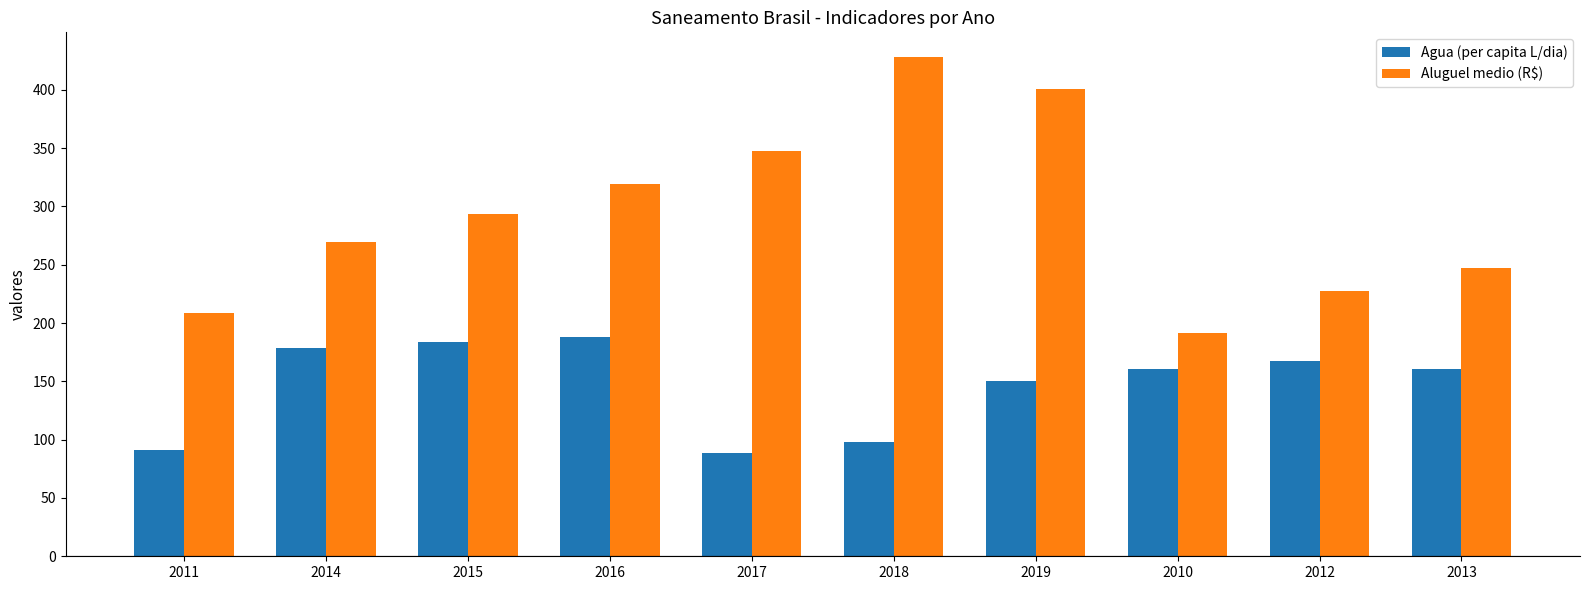

The Aluguel medio (R$) series shows 247.6 at 2013. True or false?

True